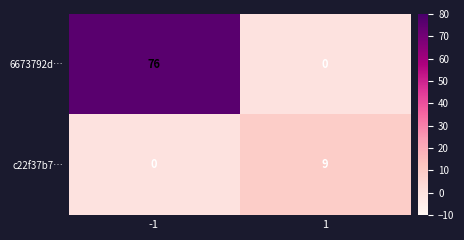

Between -1 and 1, which series saw the biggest shift?

6673792d…